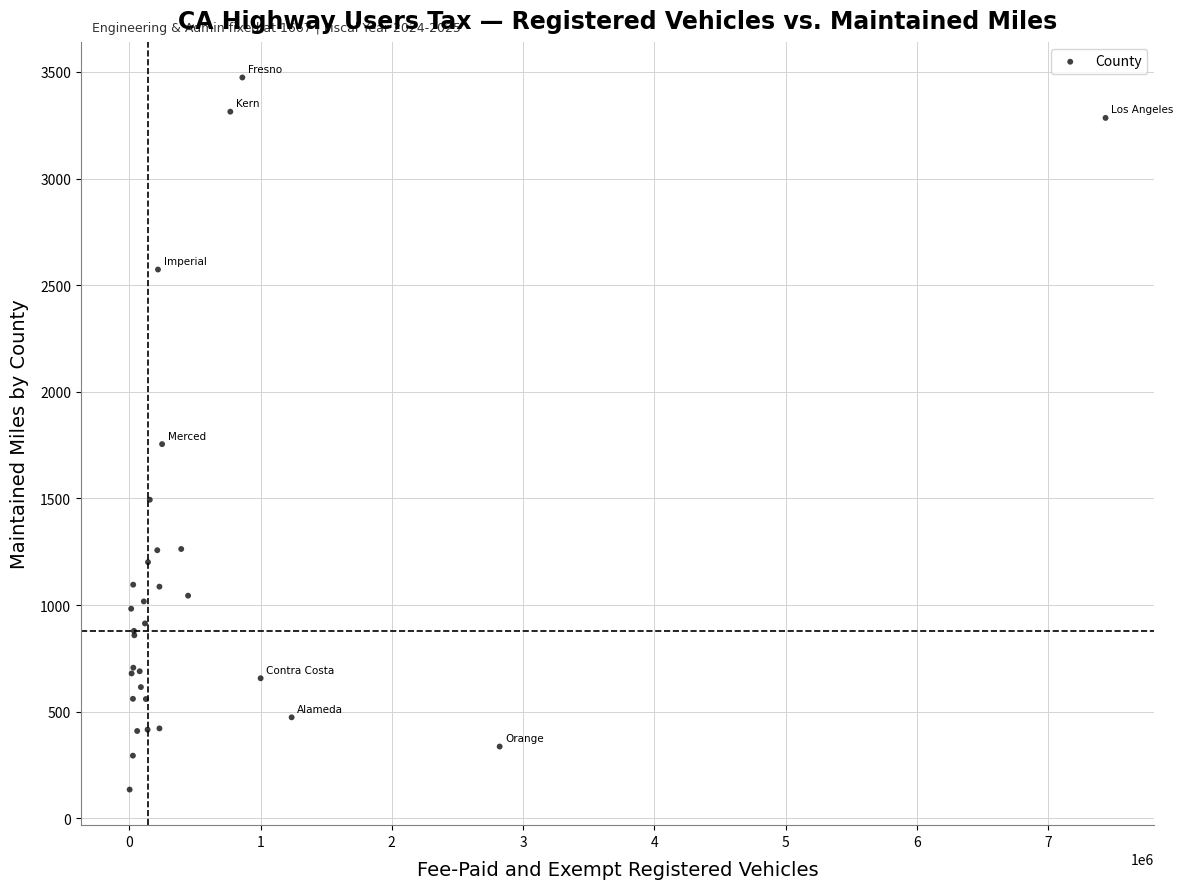

What Y value in the scatter plot is closest to 1804?

1754.7